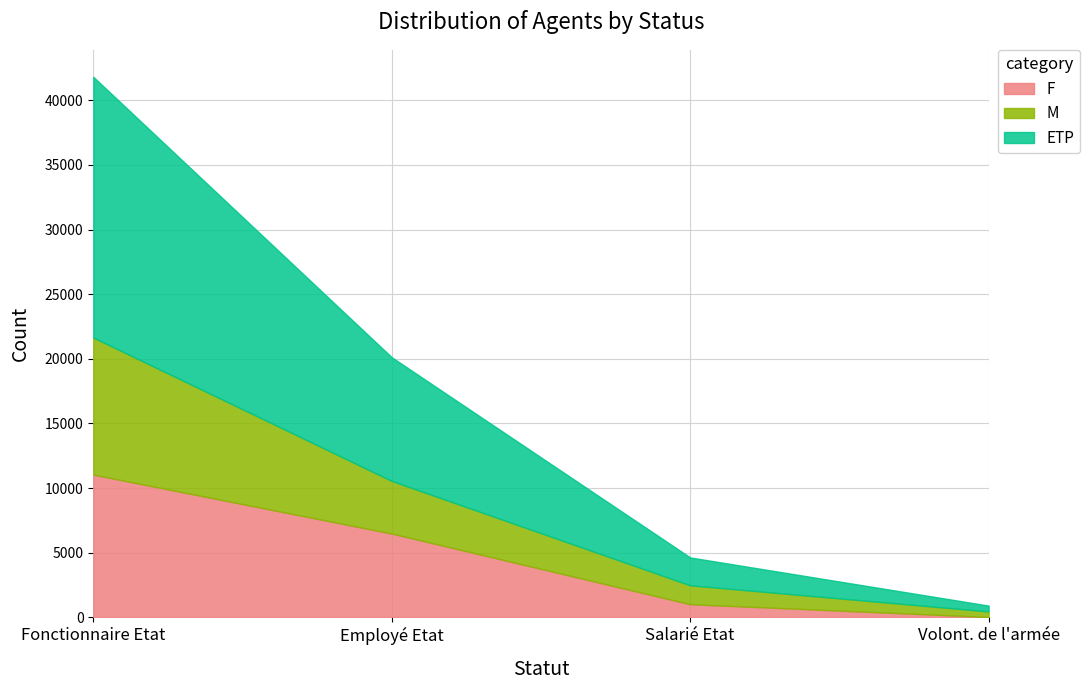

What are all the series names shown in the legend?

F, M, ETP